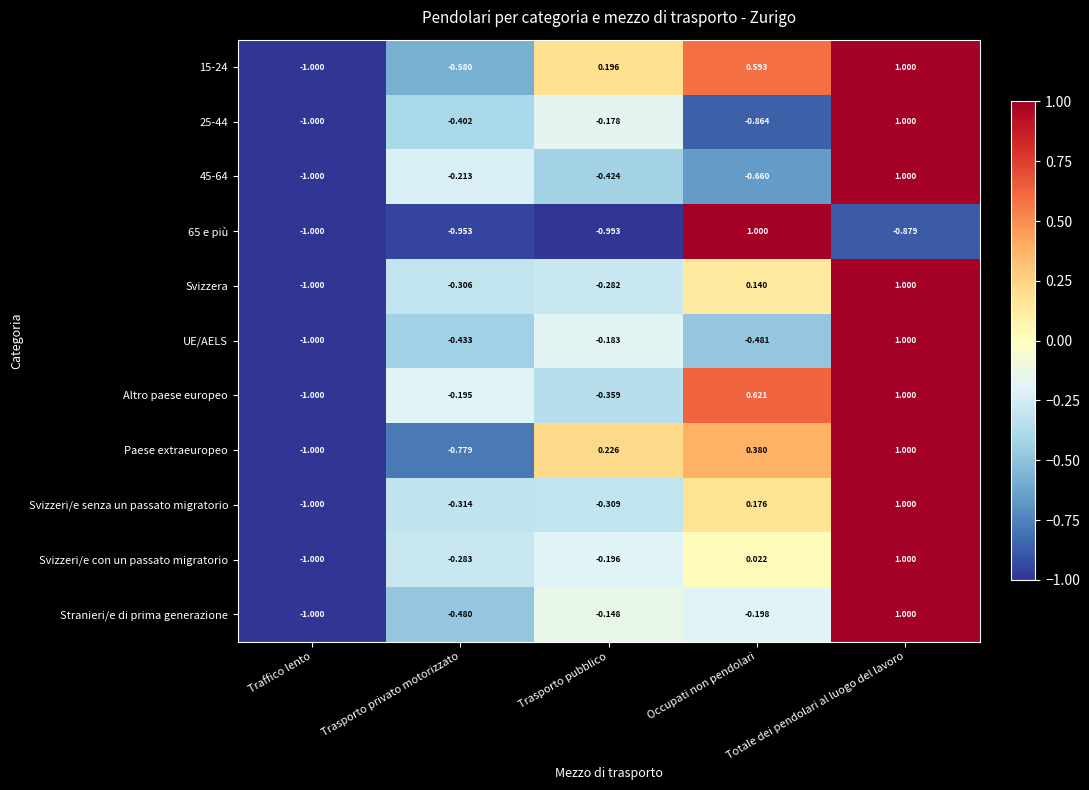

At which category is the sum across all series the highest?

Totale dei pendolari al luogo del lavoro